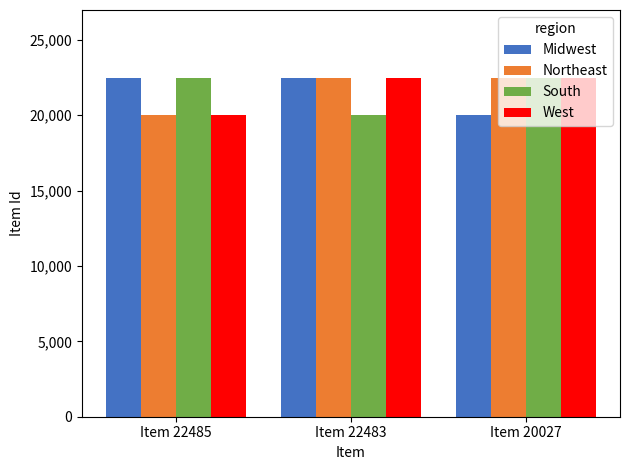

What are all the series names shown in the legend?

Midwest, Northeast, South, West